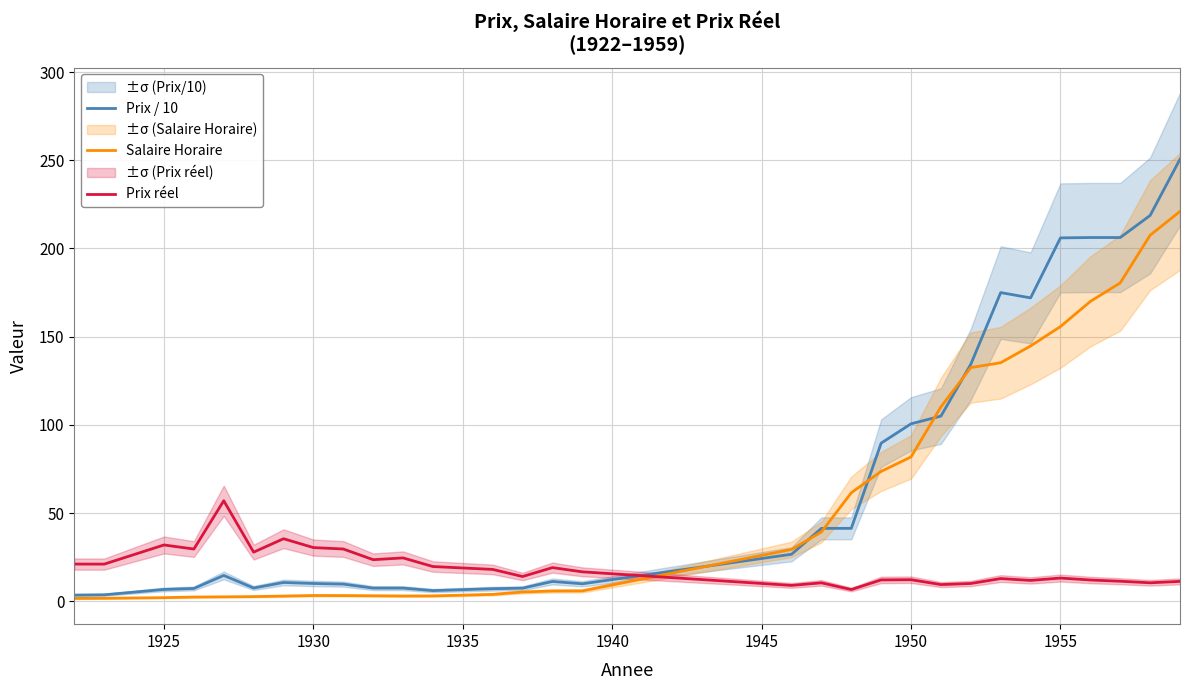

True or false: Prix réel and Prix / 10 cross at least once.

True